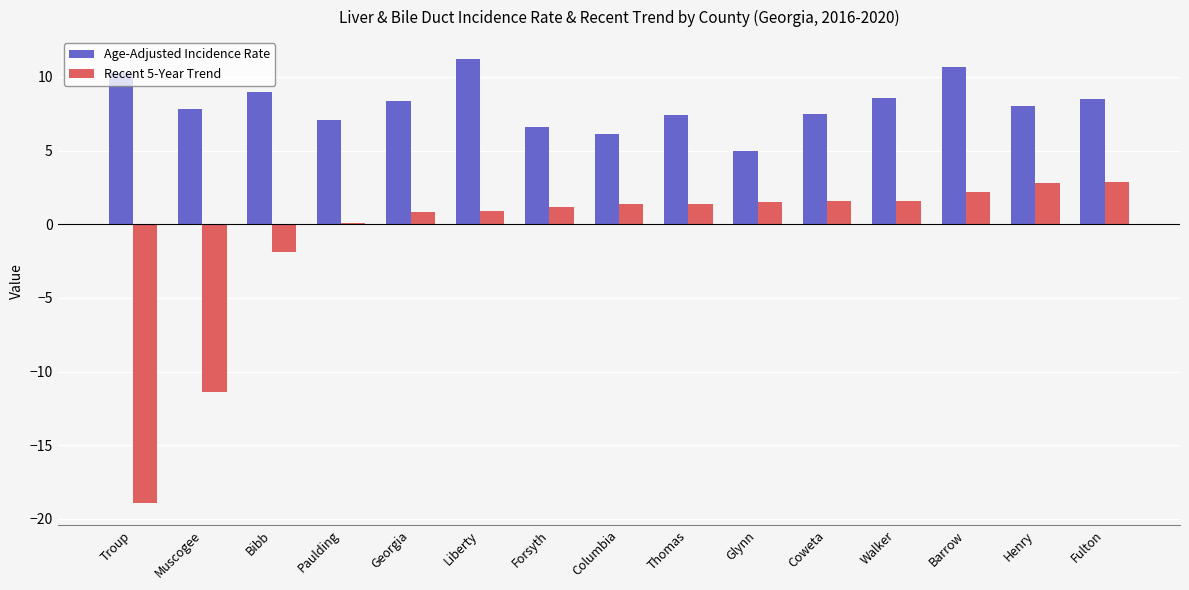

Which series has the widest spread of values?

Recent 5-Year Trend